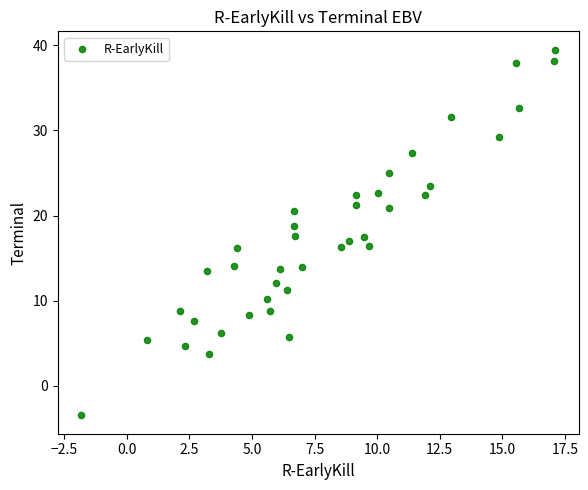

What is the range of X values (max minus min)?

18.9